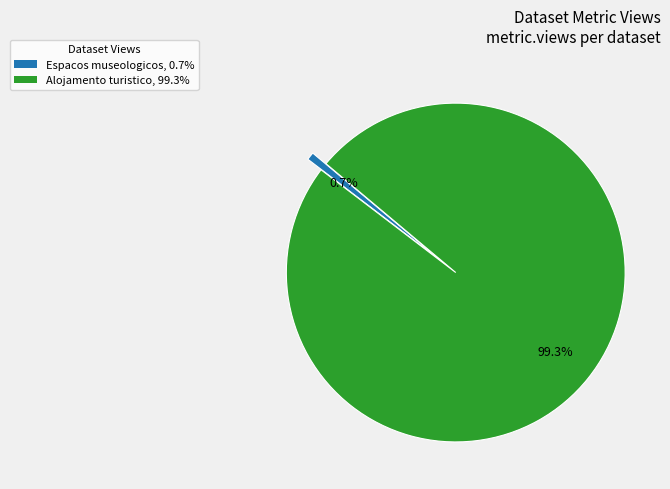

Does any single category account for the majority?

Yes